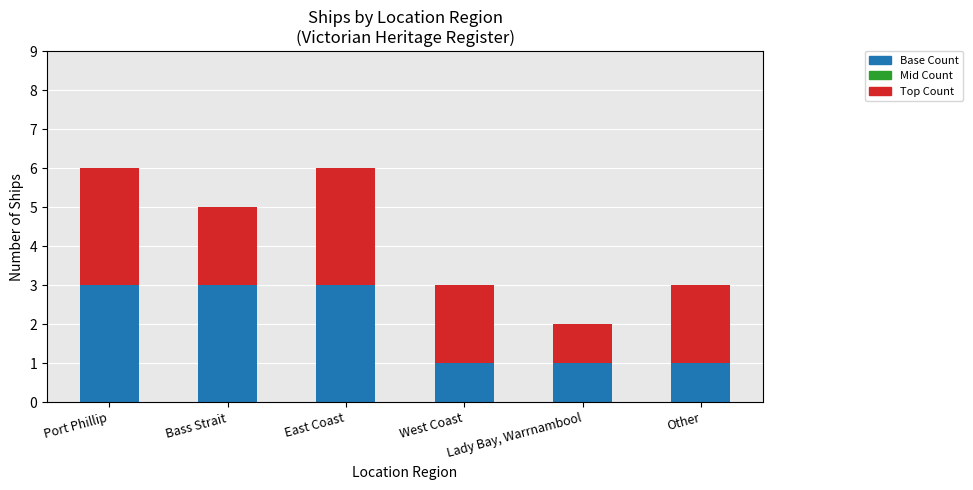

What is the total value across all series at East Coast?

6